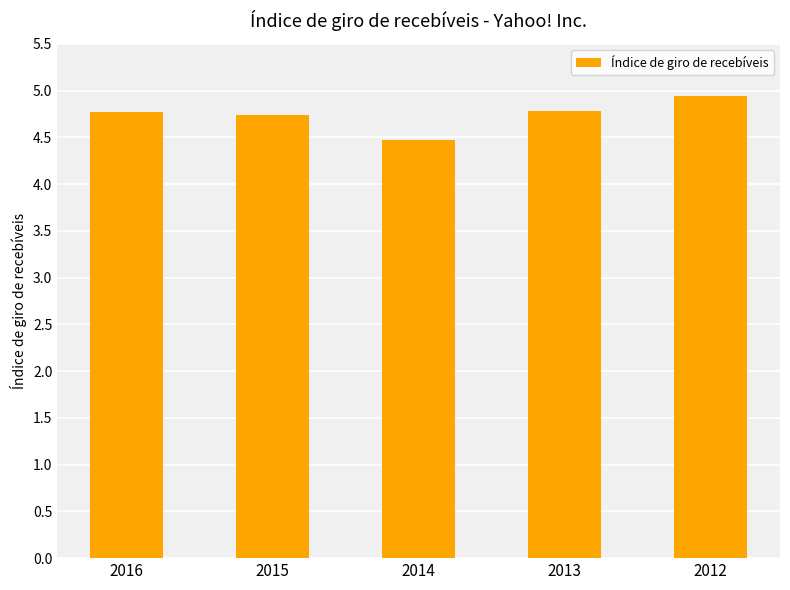

What is the approximate value at 2013?

4.8